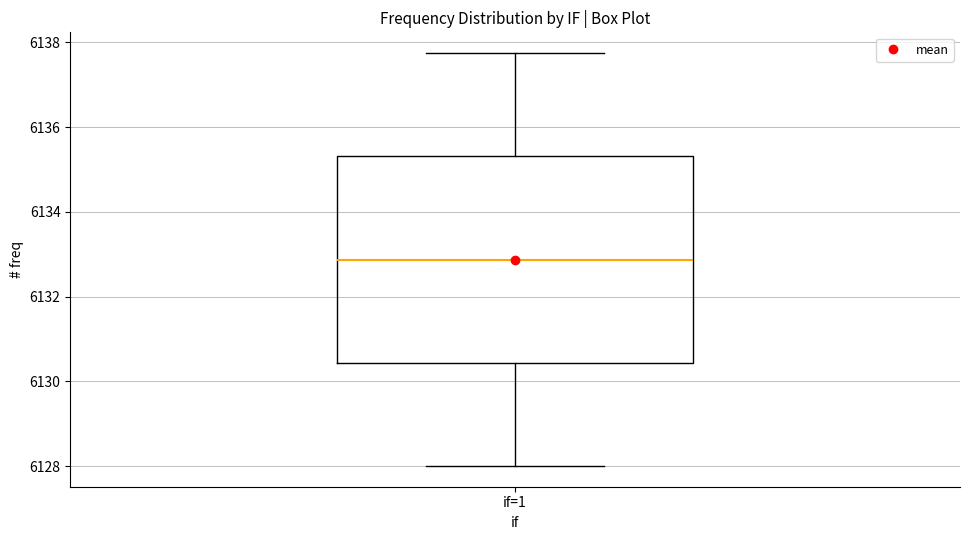

Where does the lower whisker of the box for if=1 end on the y-axis? The values are not printed on the chart, so give them approximately, as read against the axis.

6128.0